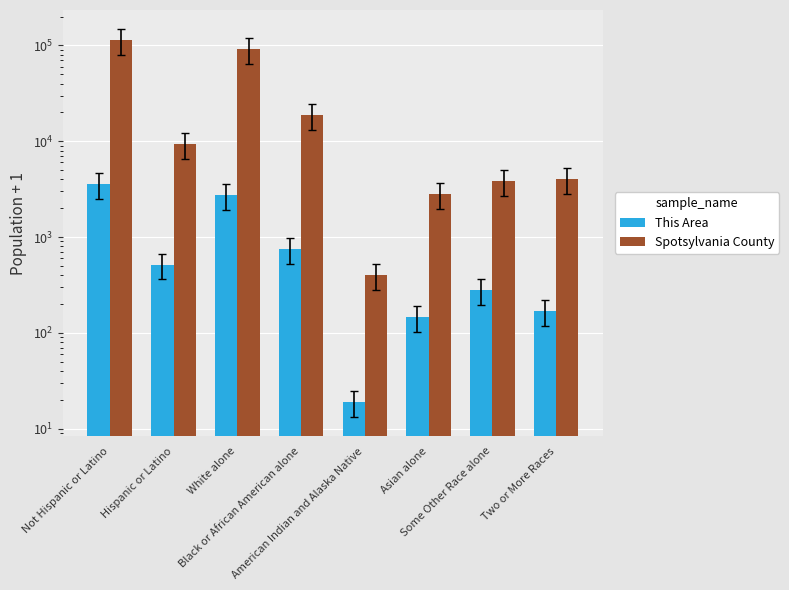

Where does the This Area series first go above 517?

Not Hispanic or Latino